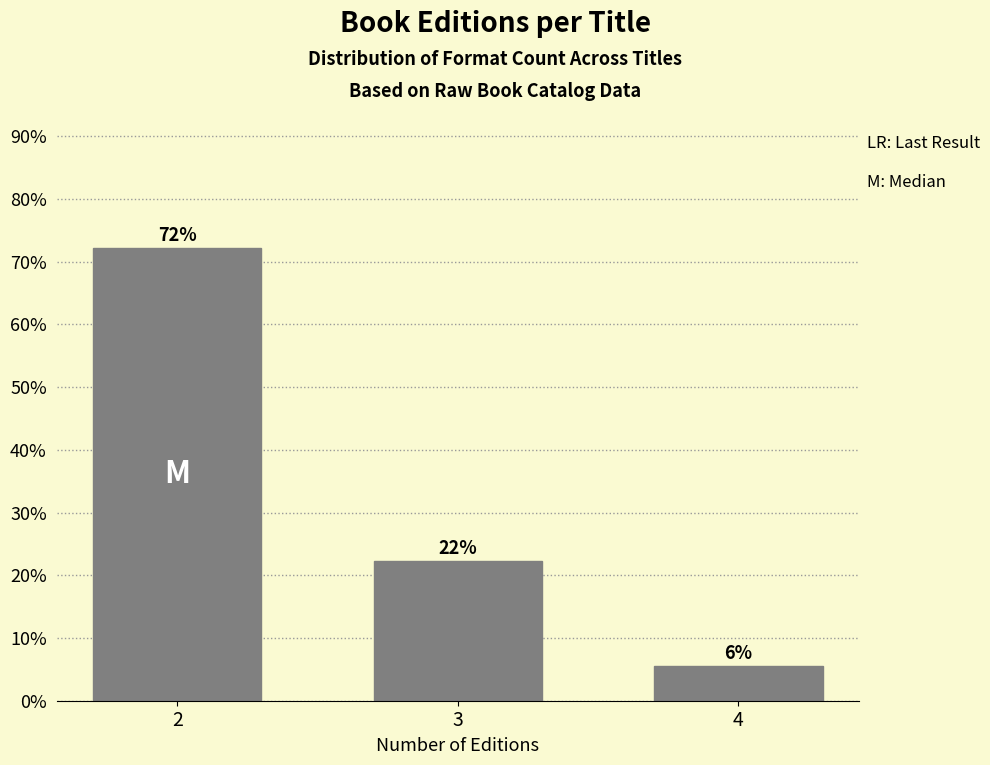

How many bars are there in total?

3